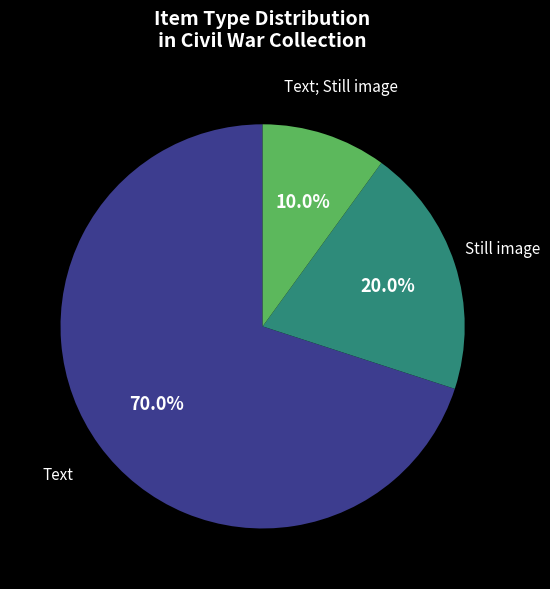

Is there any slice that represents more than half of the pie?

Yes